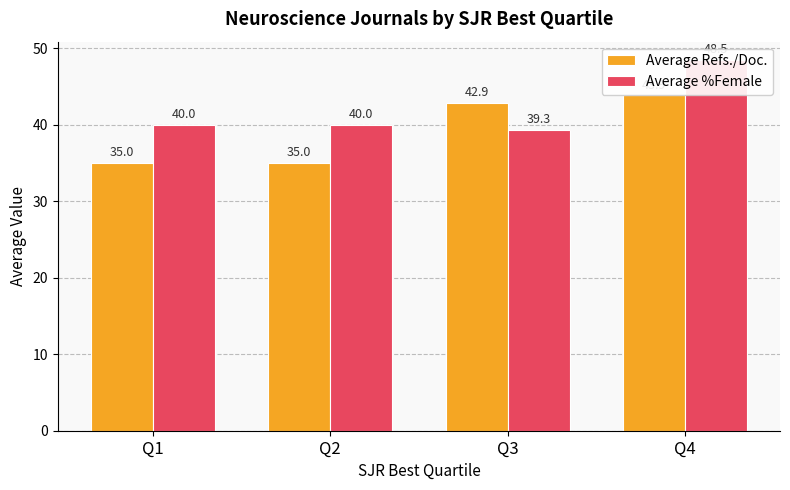

What is the greatest value displayed?

48.5